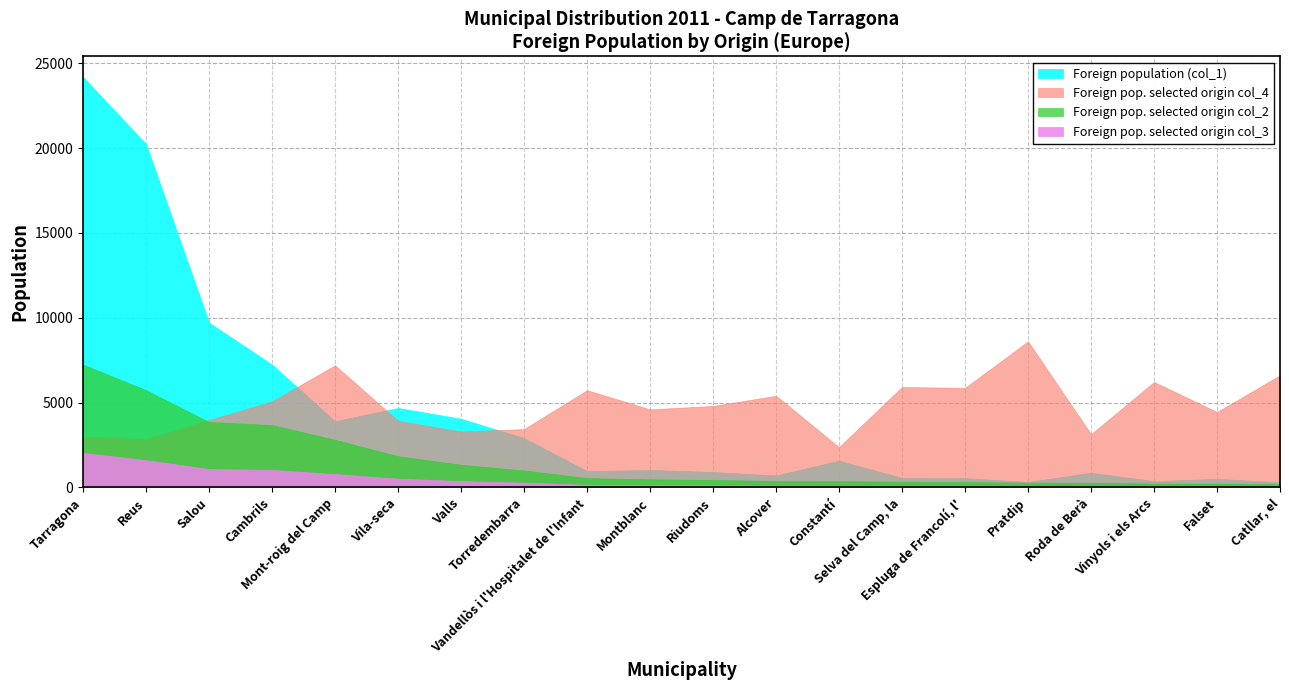

What is the label of the 8th point from the right?

Constantí